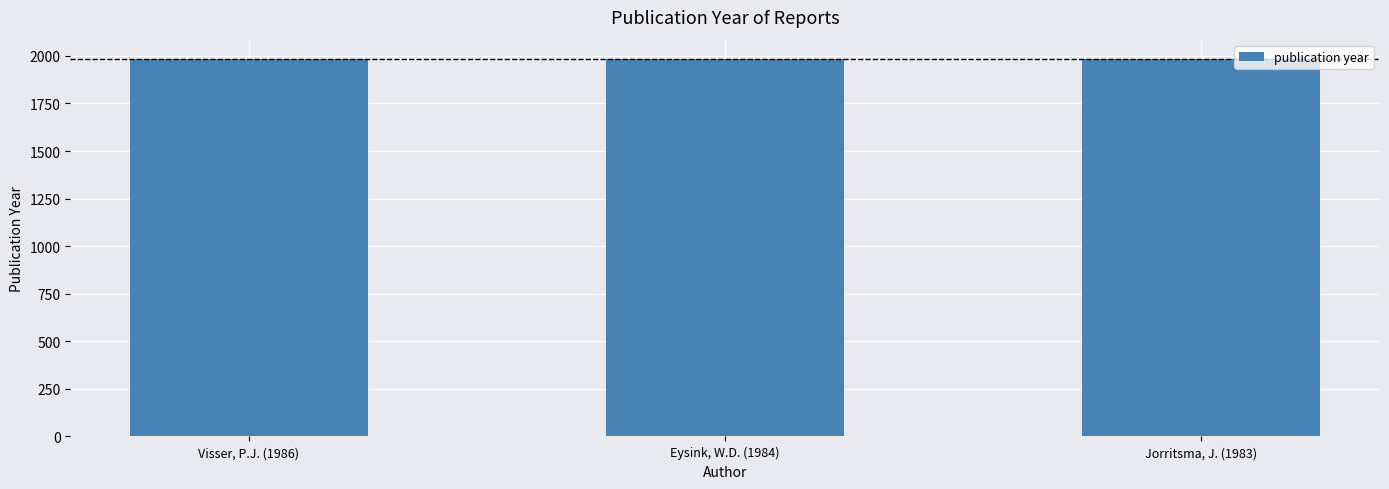

At which label does the data first exceed 1984?

Visser, P.J. (1986)